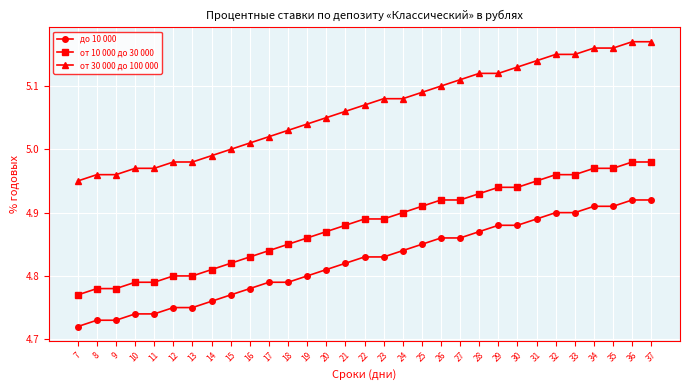

What is the sum of the от 30 000 до 100 000 values at 33 and 32?

10.3